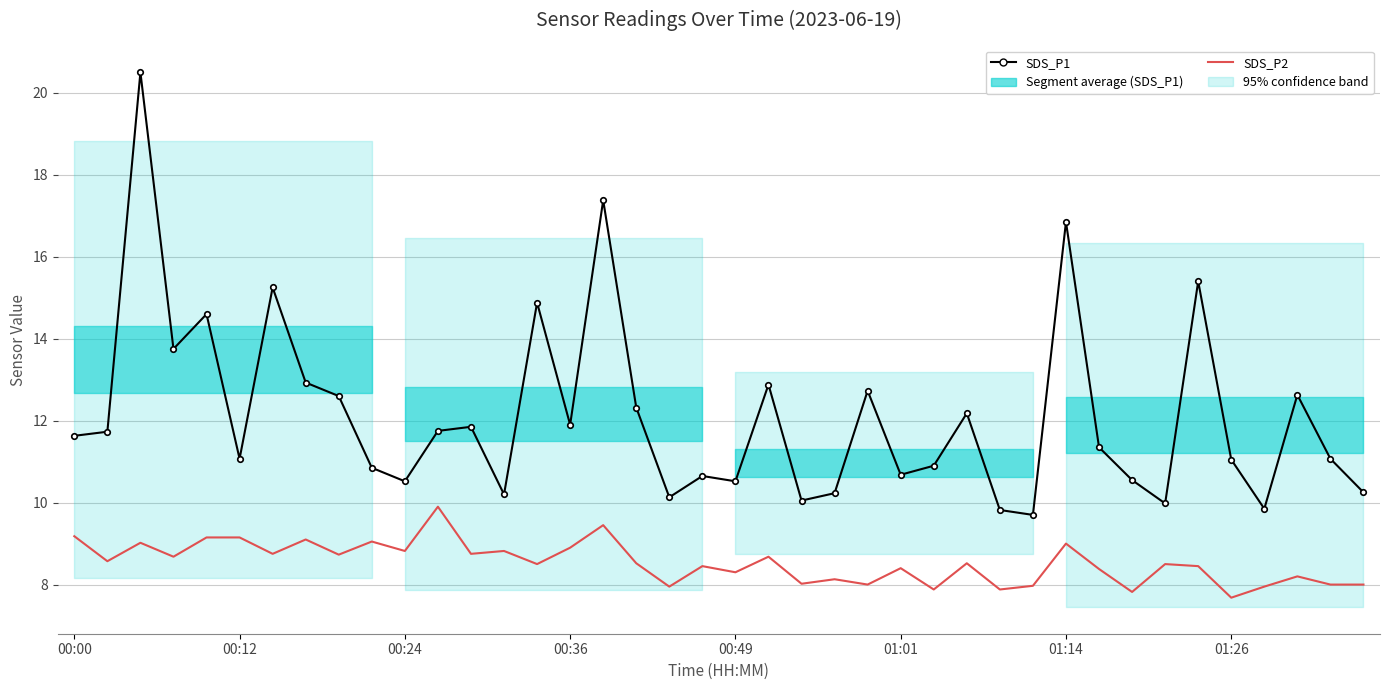

What are all the series names shown in the legend?

SDS_P1, SDS_P2